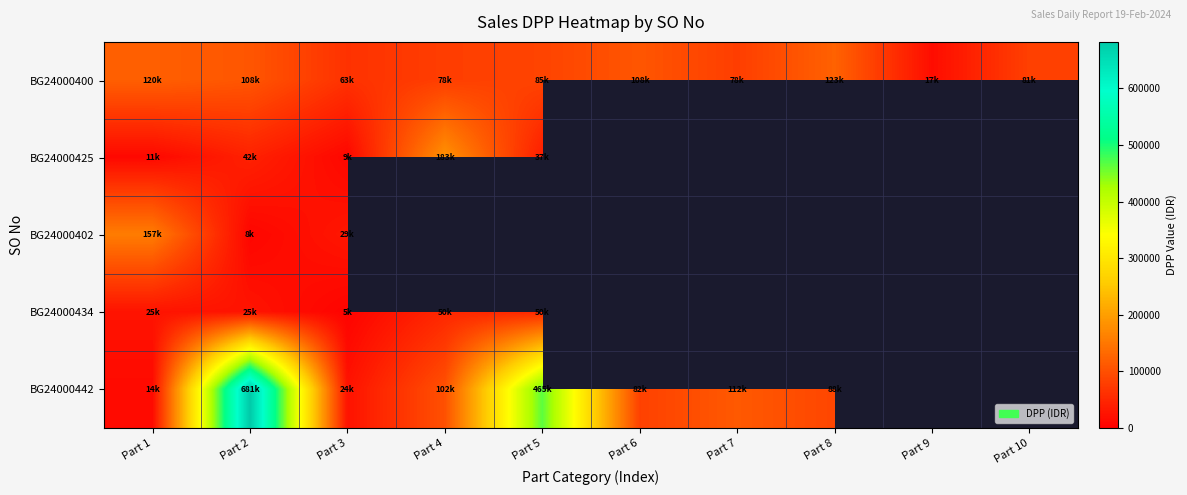

Between Part 1 and Part 2, which is larger?

Part 1